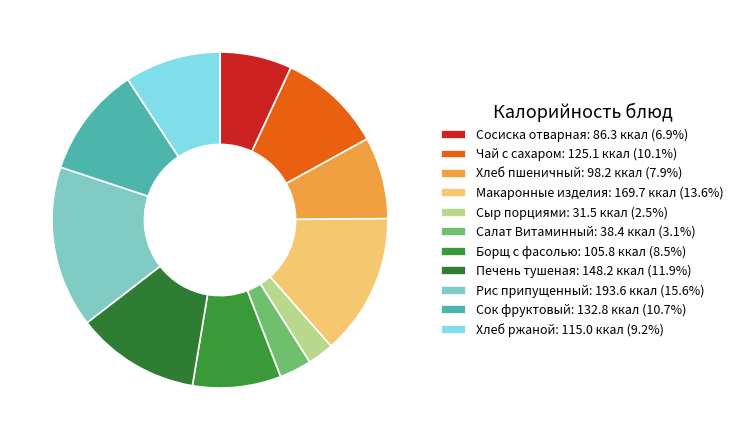

To the nearest percent, what portion does Борщ с фасолью represent?

9%